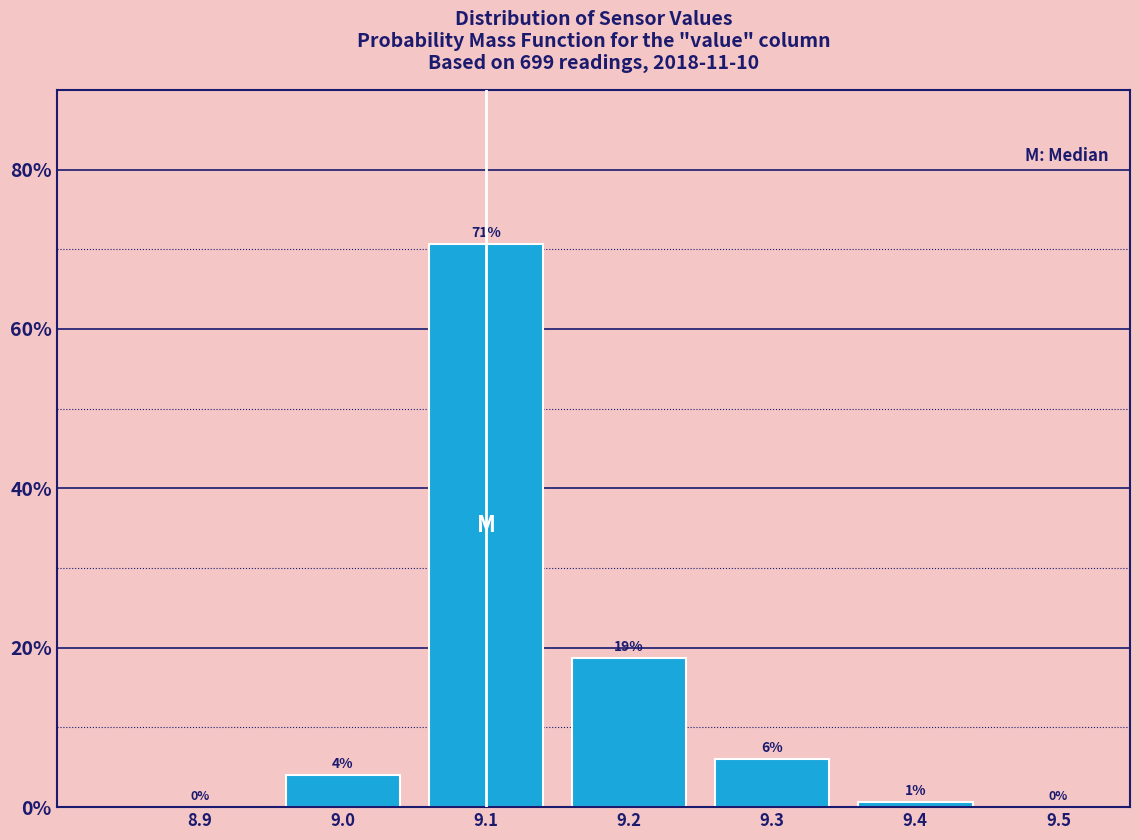

Which range on the x-axis has the tallest bar?

9.05 to 9.15